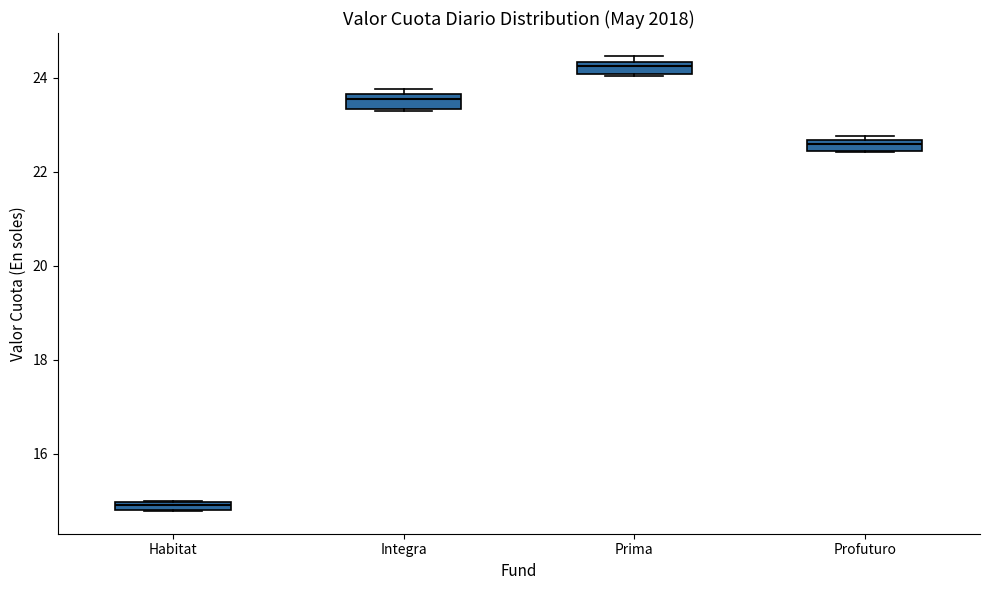

Which box's median line is the highest?

Prima